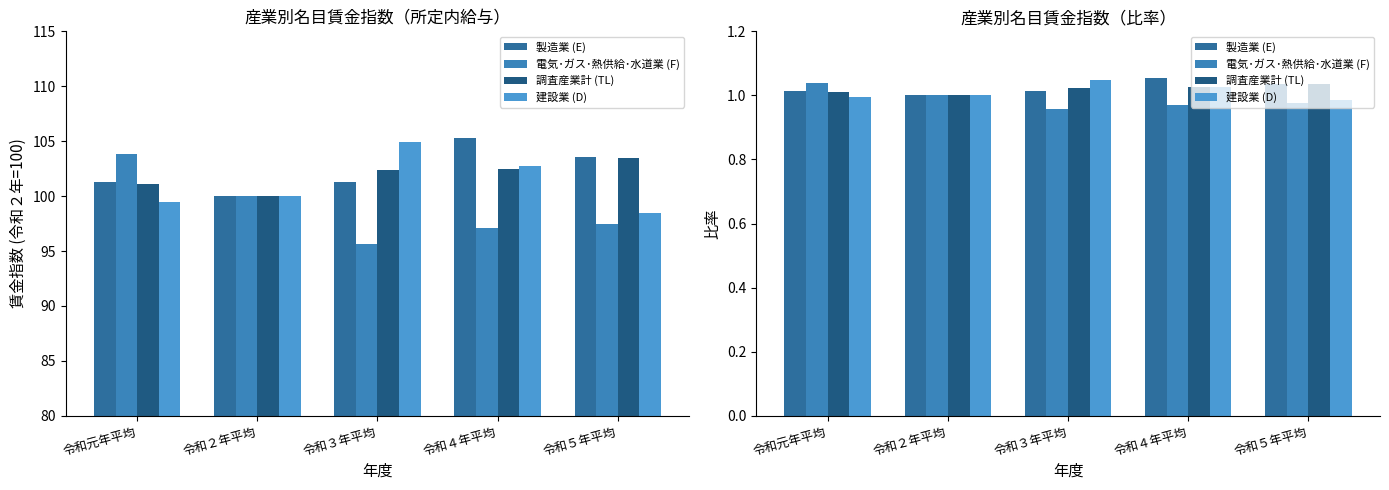

Between 令和３年平均 and 令和５年平均, which series saw the biggest shift?

建設業 (D)